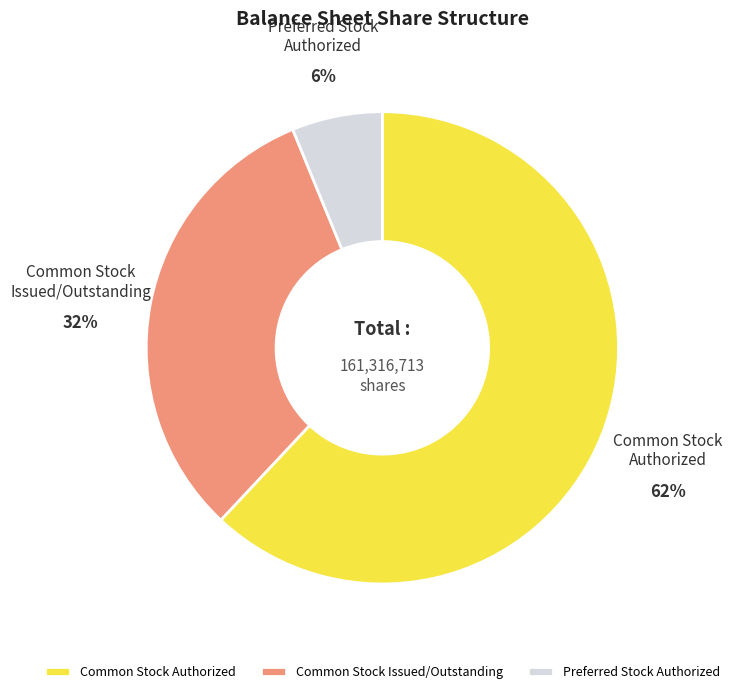

Is the sum of Common Stock Issued/Outstanding and Preferred Stock Authorized greater than half?

No